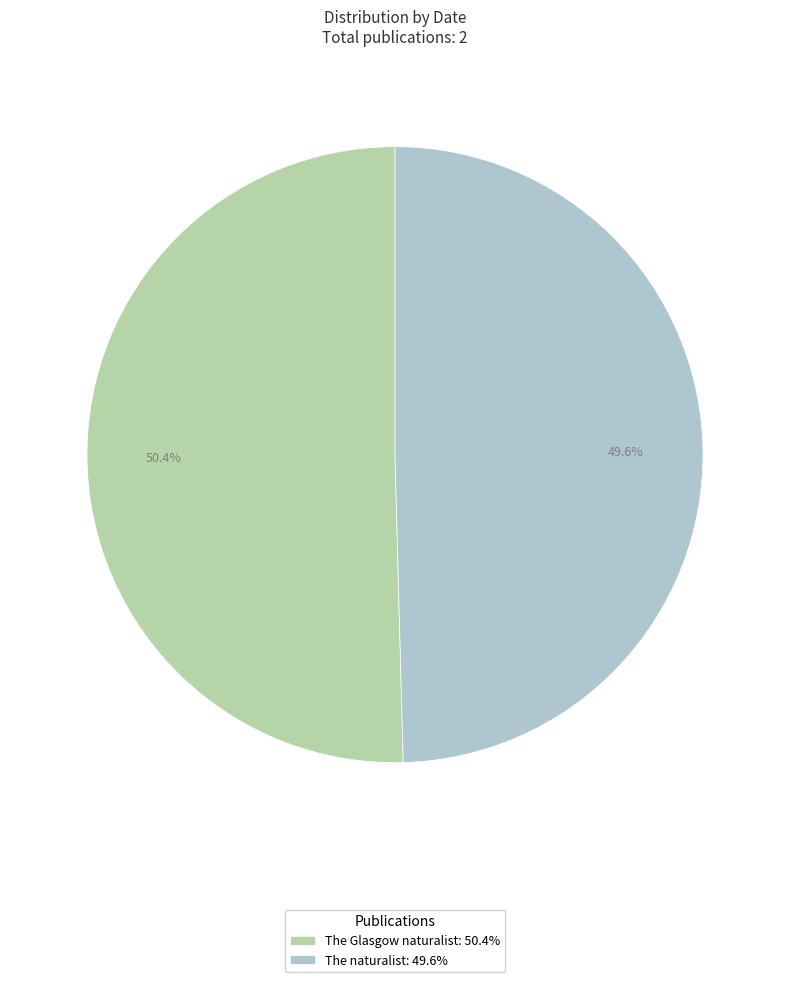

Rank the categories by value from highest to lowest.

The Glasgow naturalist, The naturalist